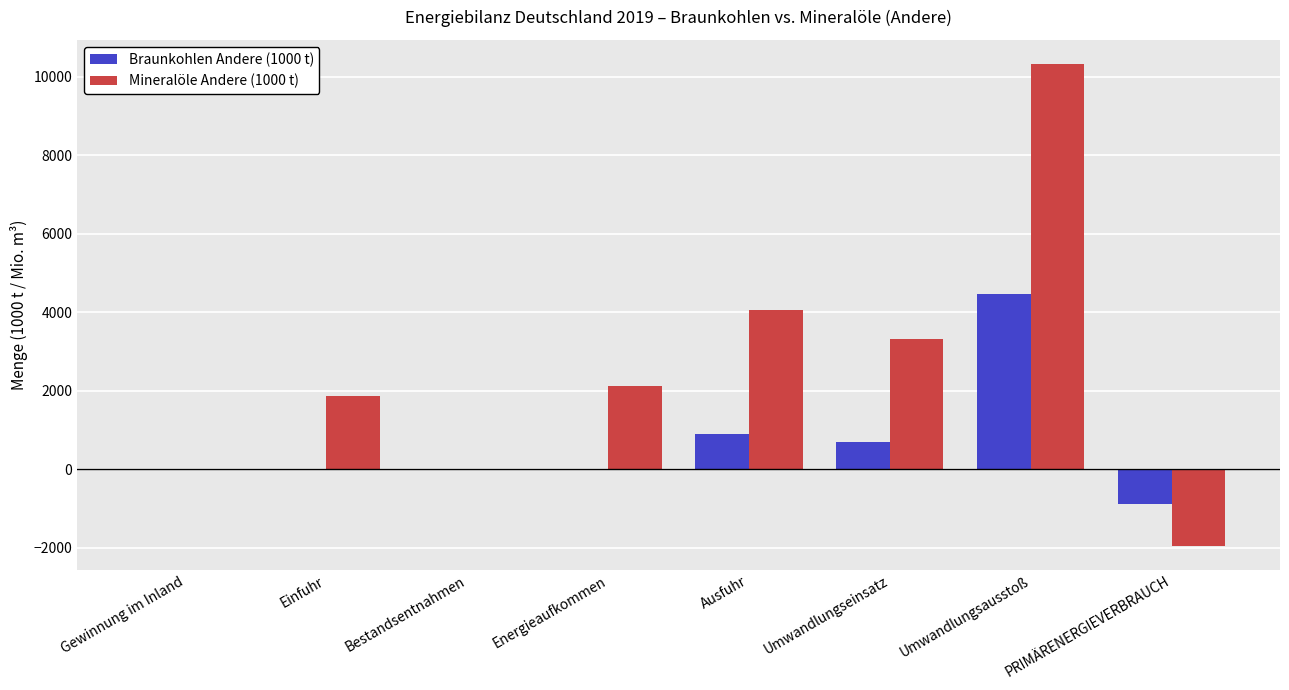

Which label corresponds to the largest value in the chart?

Umwandlungsausstoß